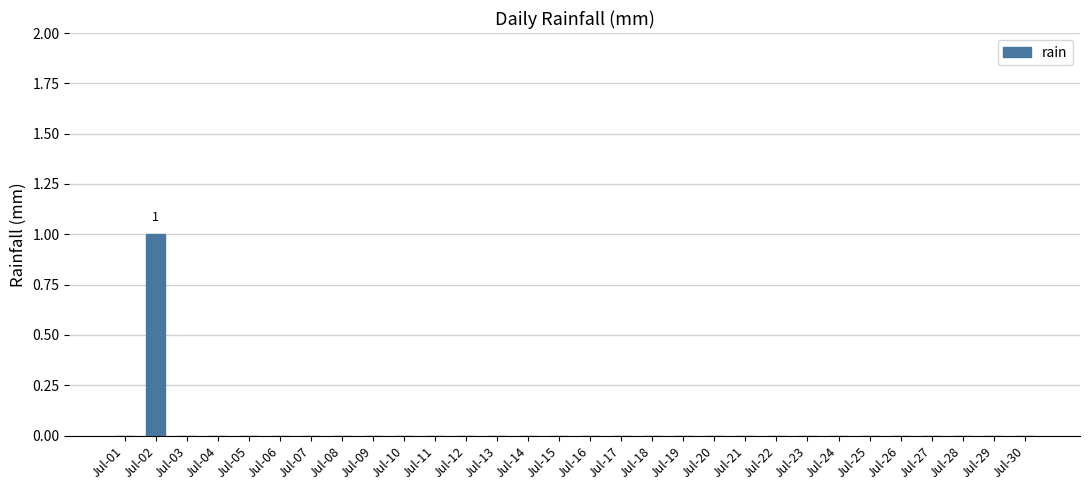

Reading right to left, what are all the values shown in this chart?

0	0	0	0	0	0	0	0	0	0	0	0	0	0	0	0	0	0	0	0	0	0	0	0	0	0	0	0	1	0